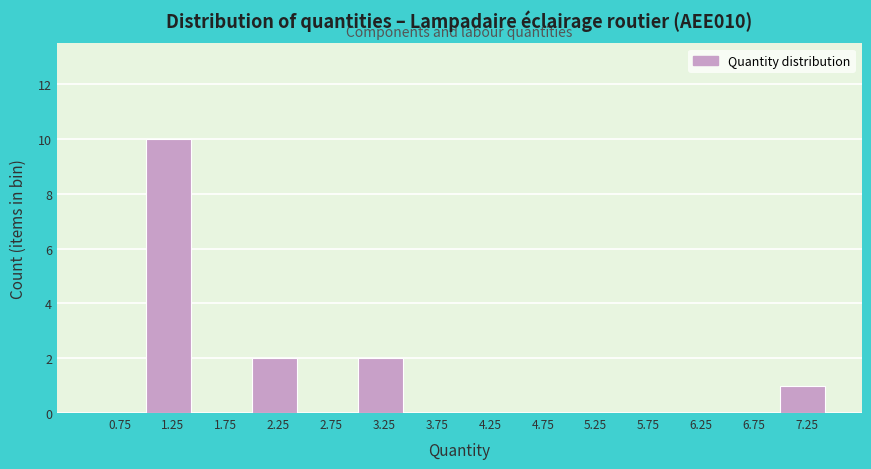

Reading left to right, list every bar in this chart as the range it spans on the x-axis followed by its height. The values are not printed on the chart, so give them approximately, as read against the axis.

0.5 to 1.0: 0
1.0 to 1.5: 10
1.5 to 2.0: 0
2.0 to 2.5: 2
2.5 to 3.0: 0
3.0 to 3.5: 2
3.5 to 4.0: 0
4.0 to 4.5: 0
4.5 to 5.0: 0
5.0 to 5.5: 0
5.5 to 6.0: 0
6.0 to 6.5: 0
6.5 to 7.0: 0
7.0 to 7.5: 1